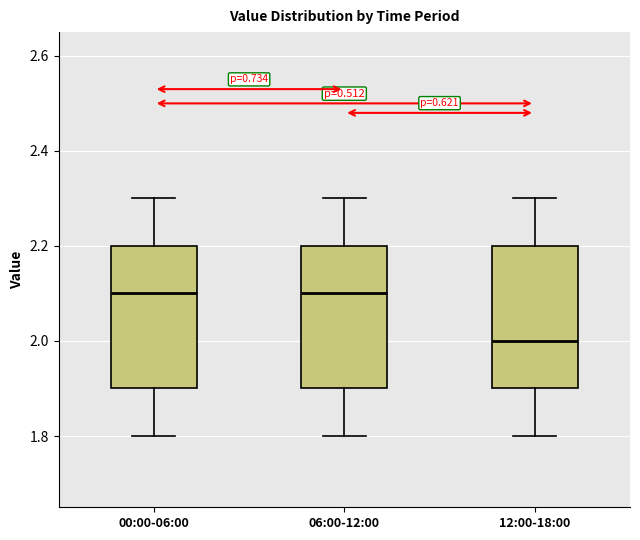

Which box has the lowest median line?

12:00-18:00